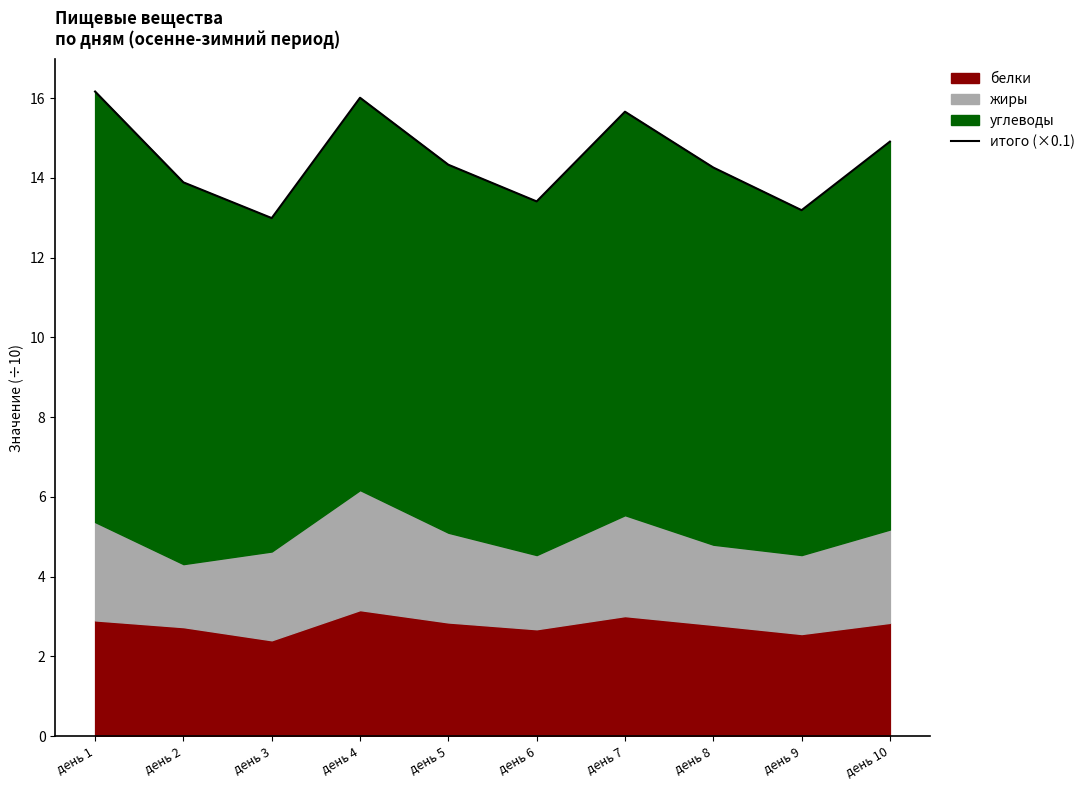

What is the change in value from день 2 to день 6?

-0.5